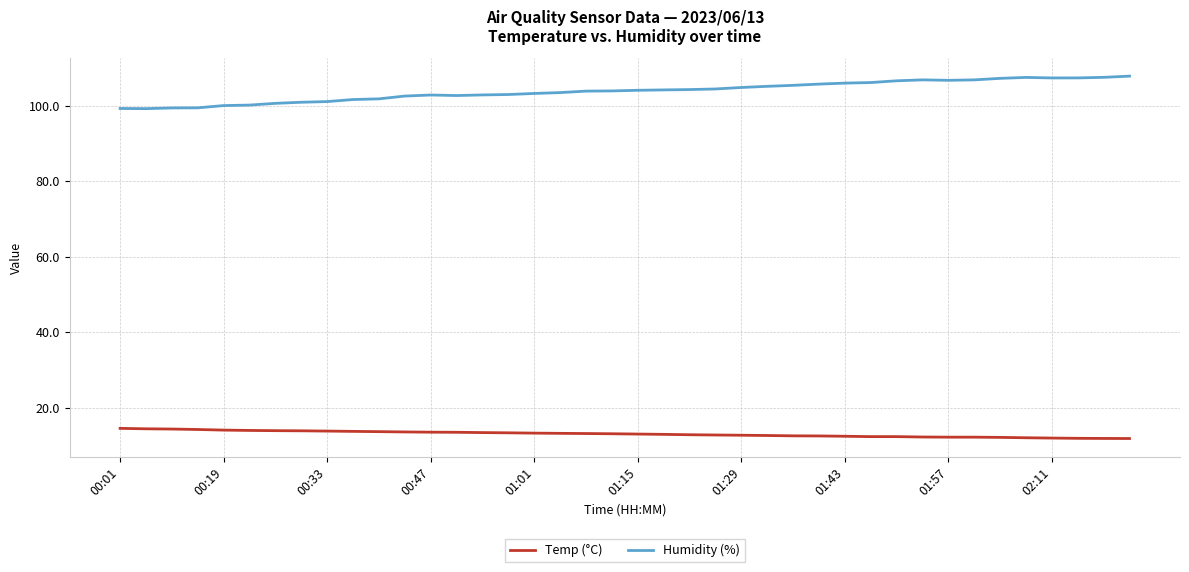

Which series has the widest spread of values?

Humidity (%)